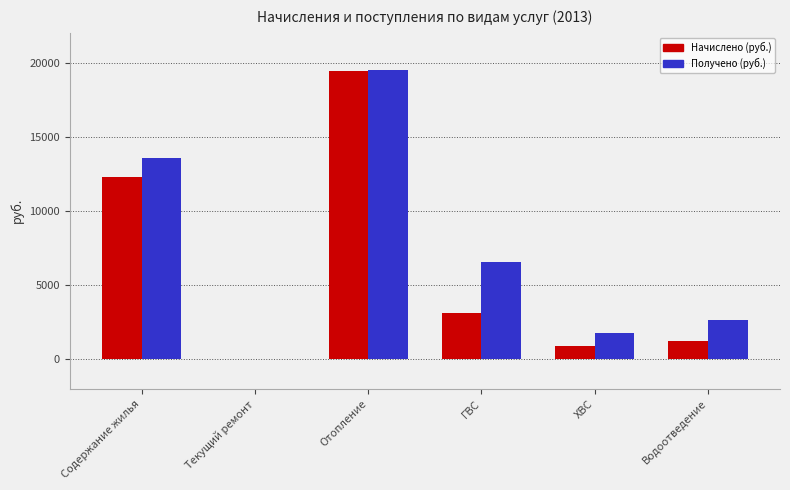

What are all the series names shown in the legend?

Начислено (руб.), Получено (руб.)